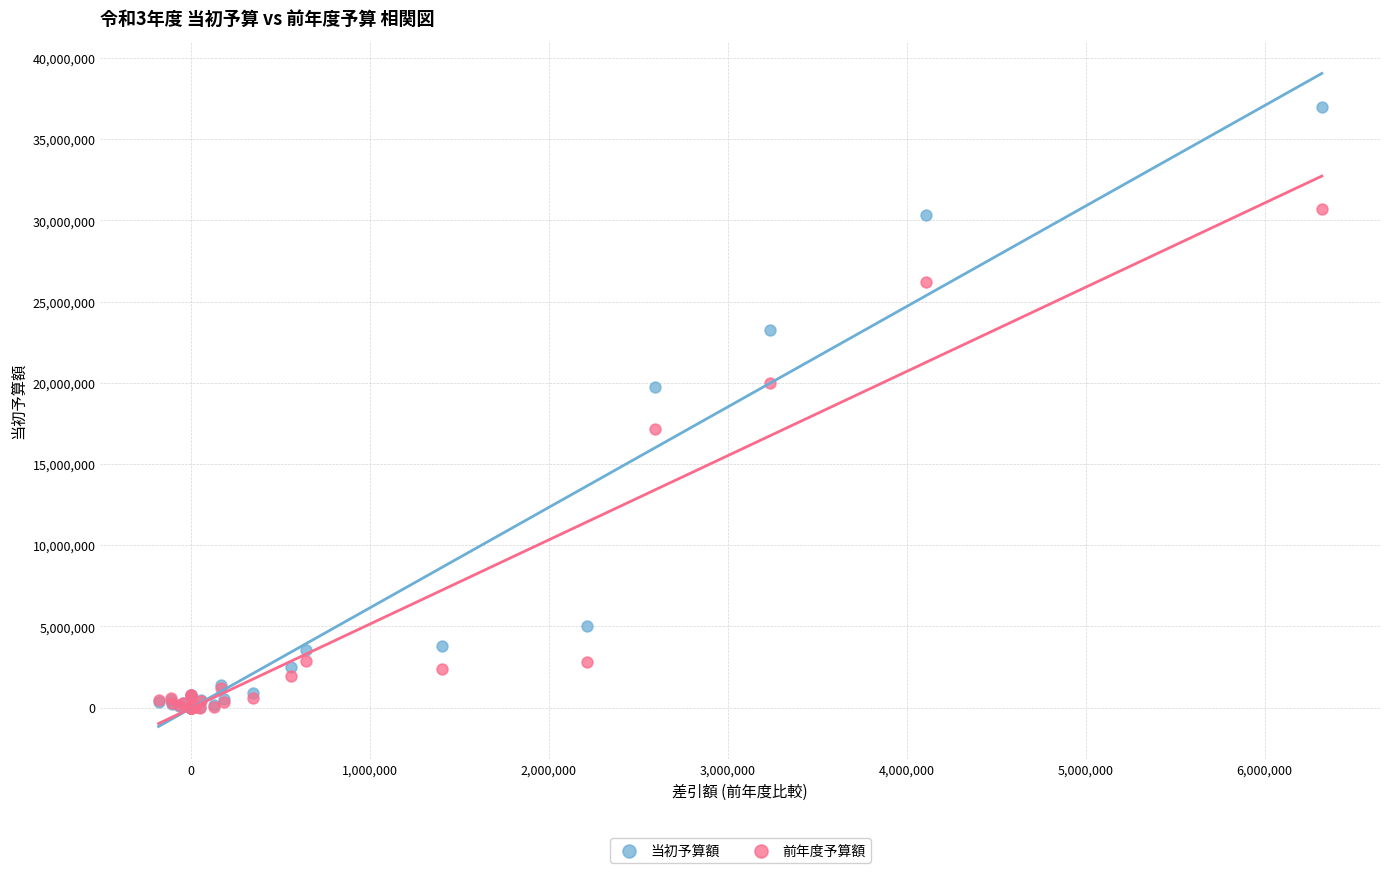

In the 前年度予算額 series, what Y value is closest to 15338000?

17122215